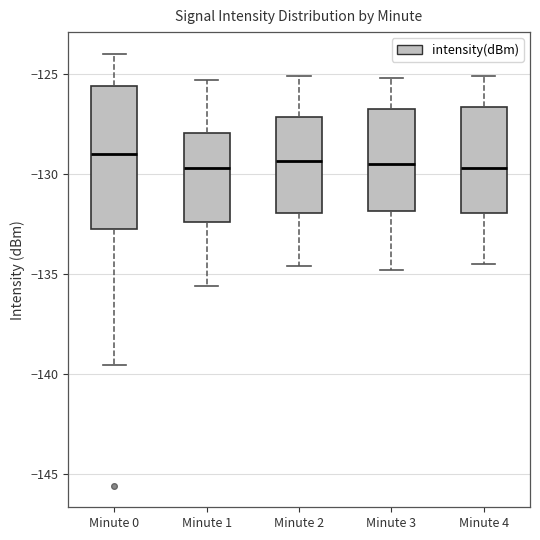

Where is the upper edge of the box for Minute 0 on the y-axis? The values are not printed on the chart, so give them approximately, as read against the axis.

-125.5